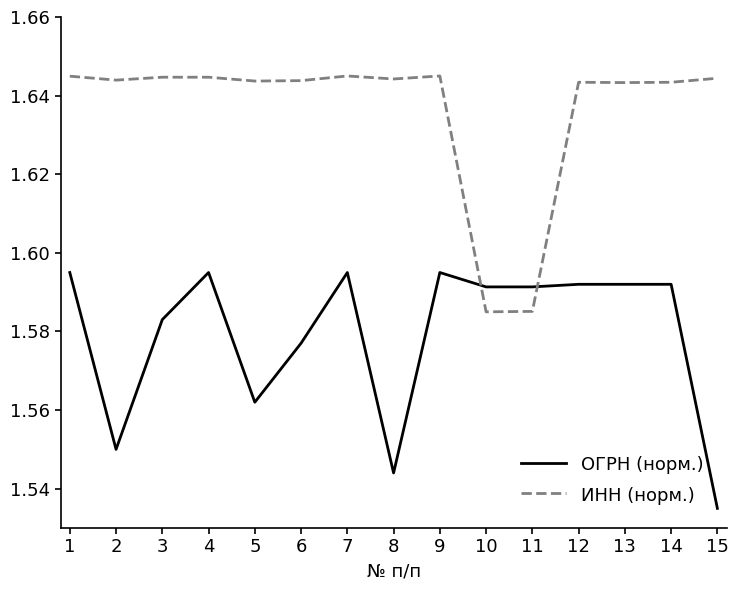

Is it true that ОГРН (норм.) equals 2.5 at 15?

False